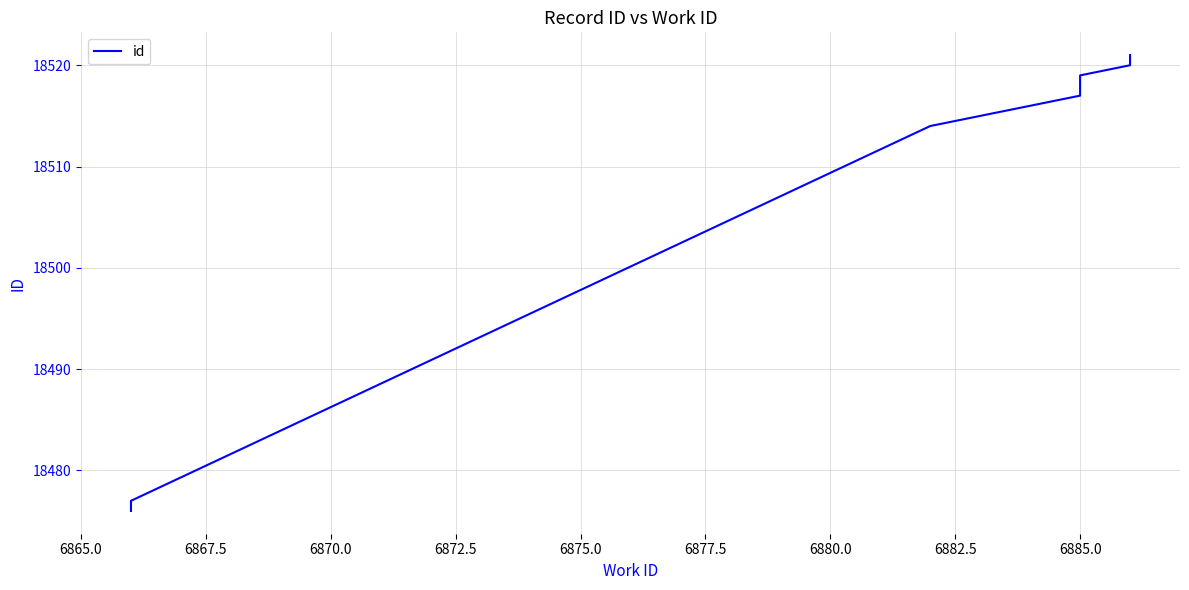

True or false: there are more than 2 points higher than both neighbors.

False